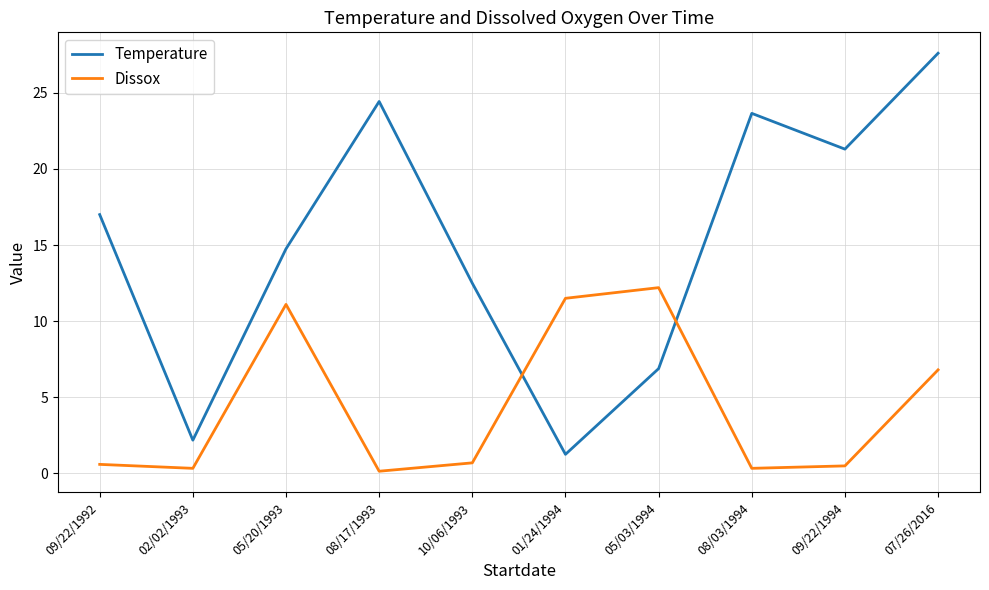

How many intersections are there between Temperature and Dissox?

2